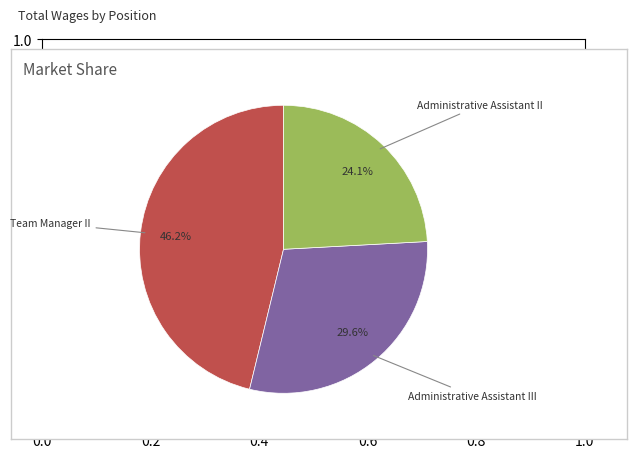

Is there any slice that represents more than half of the pie?

No